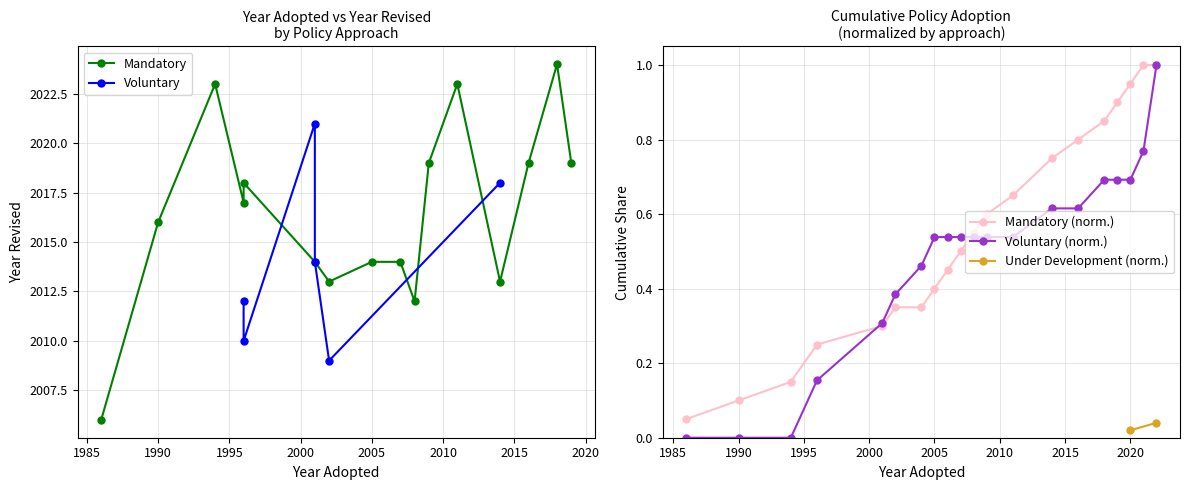

True or false: Mandatory (norm.) has more than 2 points higher than both neighbors.

False